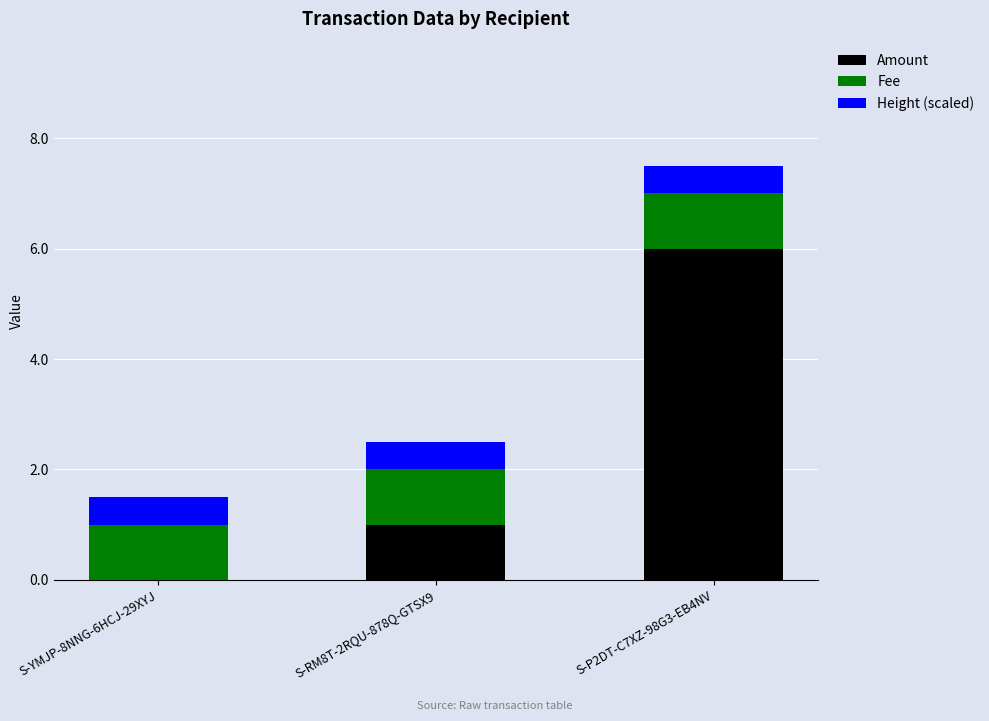

Is it true that Amount equals 1.7 at S-RM8T-2RQU-878Q-GTSX9?

False